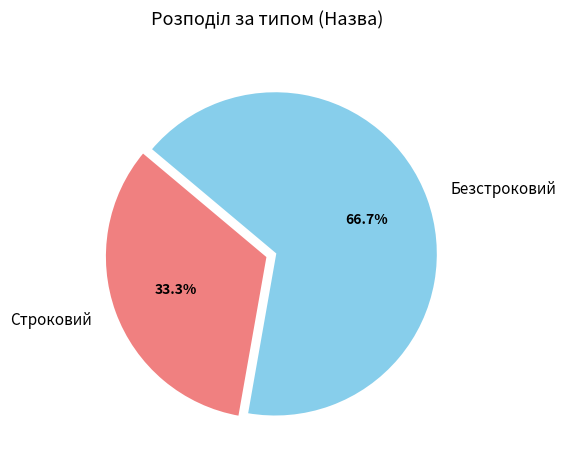

What is the total percentage of Безстроковий and Строковий?

100.0%